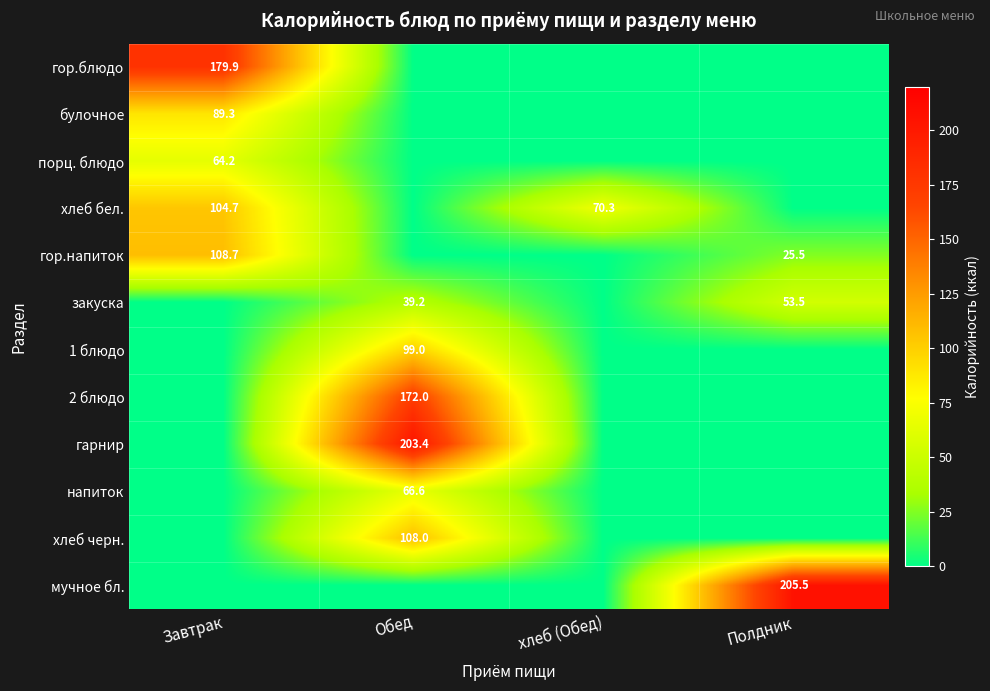

At which category is the sum across all series the highest?

Обед